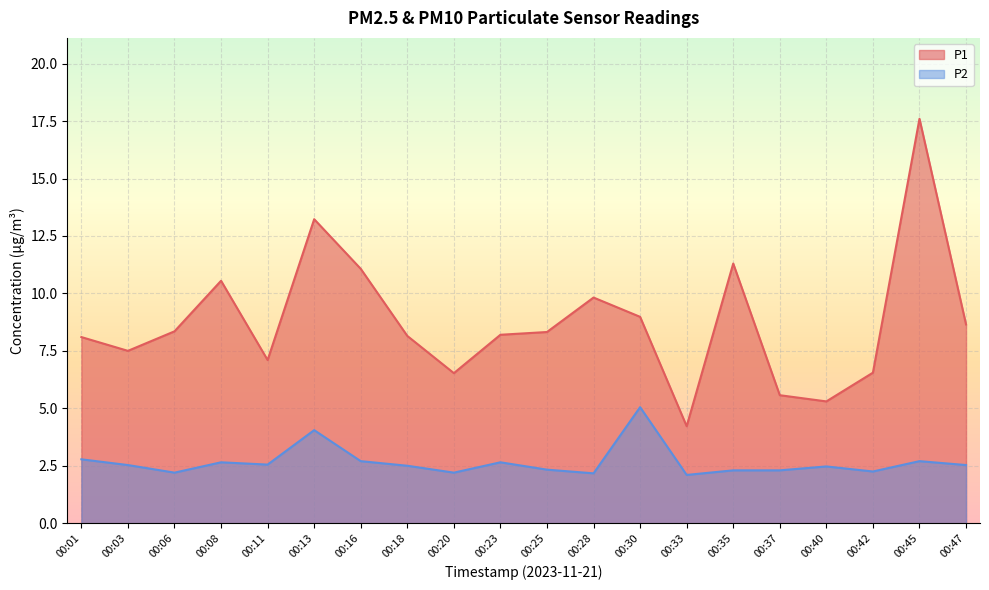

What is the total value across all series at 00:40?

7.8